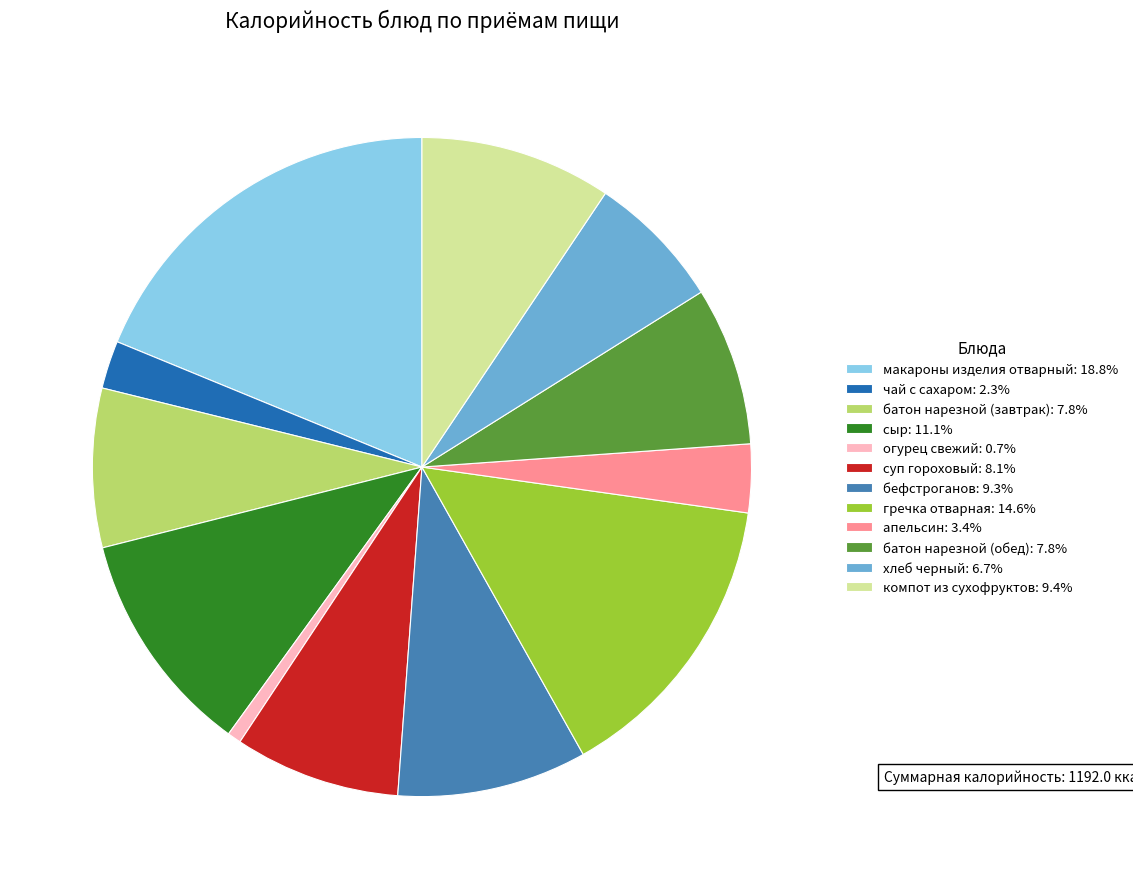

What is the largest slice in the pie chart?

макароны изделия отварный